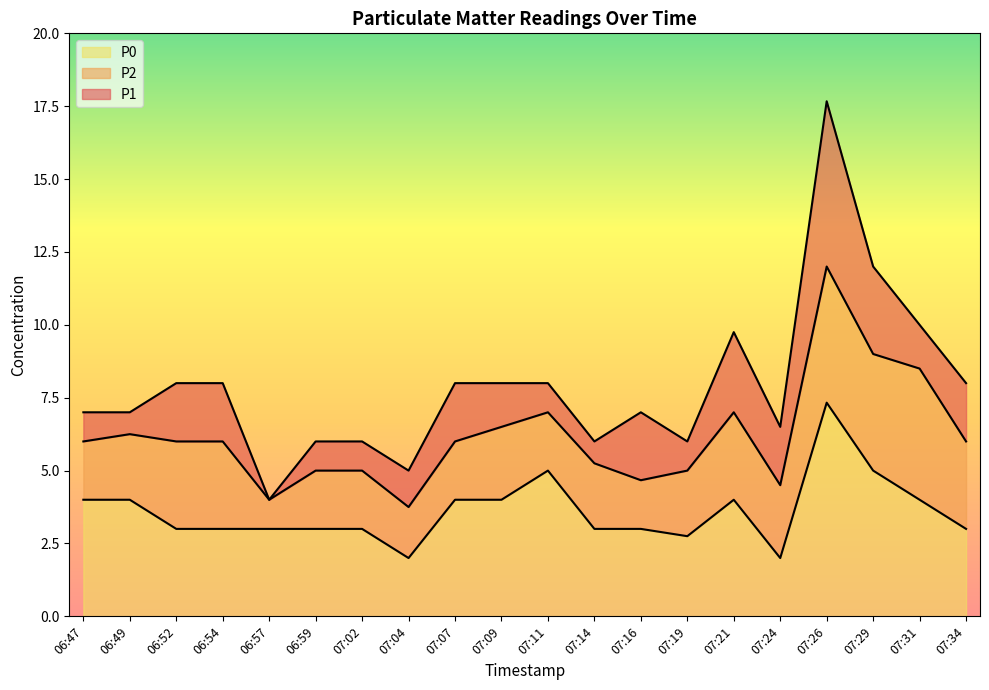

At which category is the sum across all series the highest?

07:26